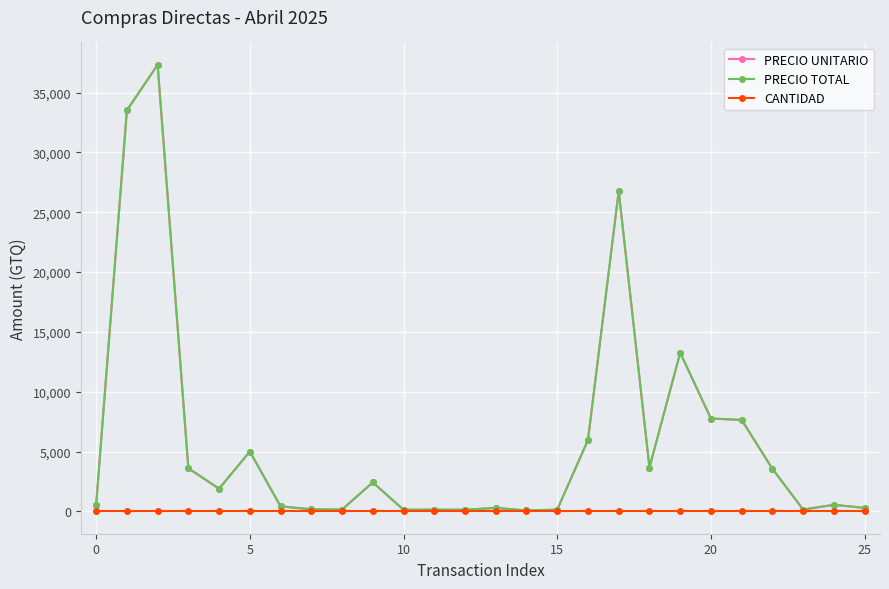

True or false: PRECIO TOTAL and CANTIDAD cross at least once.

False